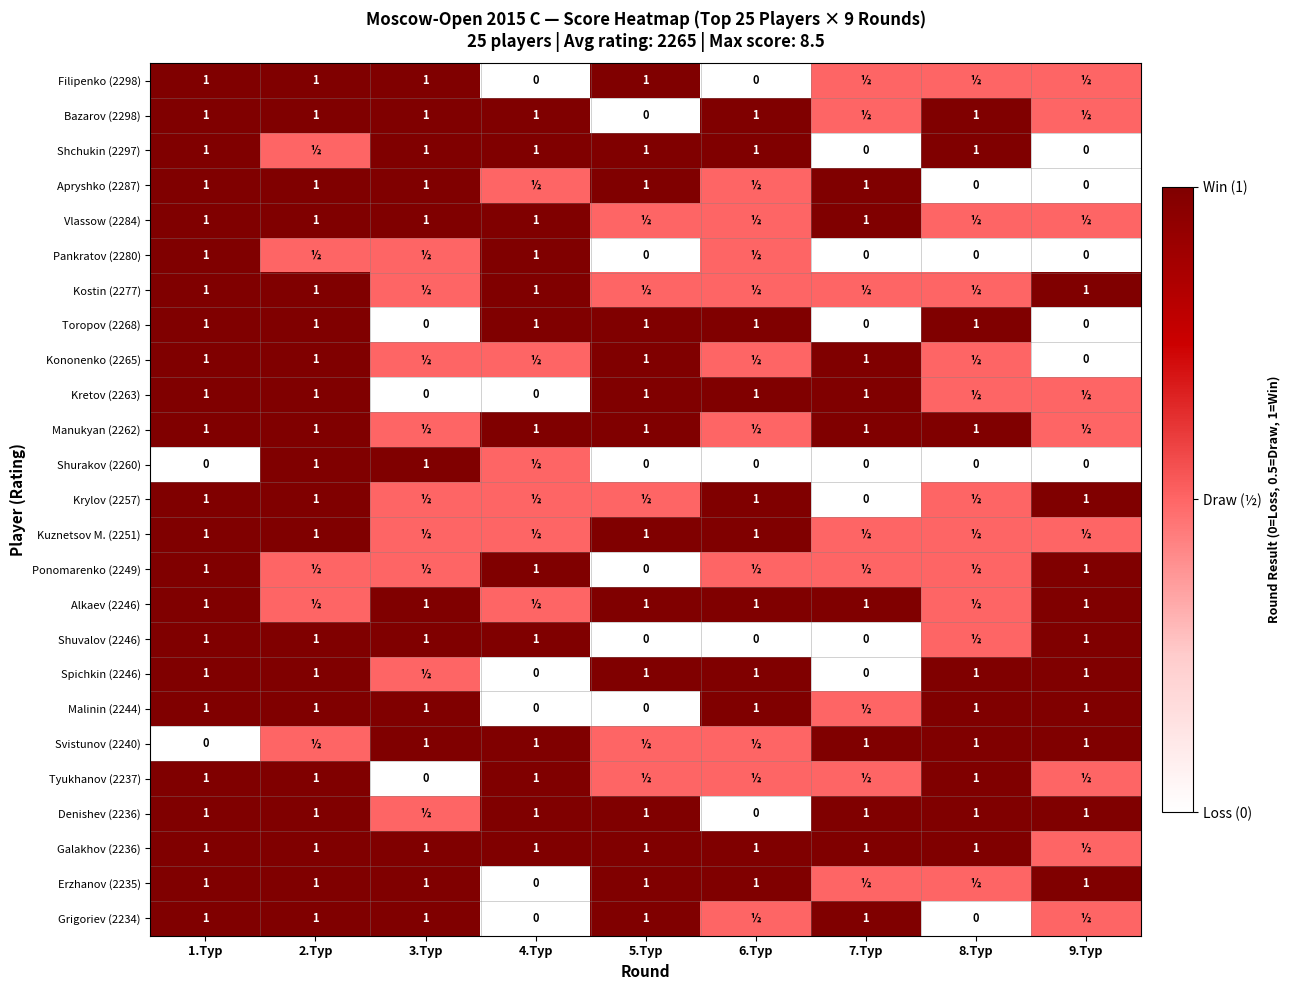

The Tyukhanov (2237) series shows 1.0 at 2.Тур. True or false?

True